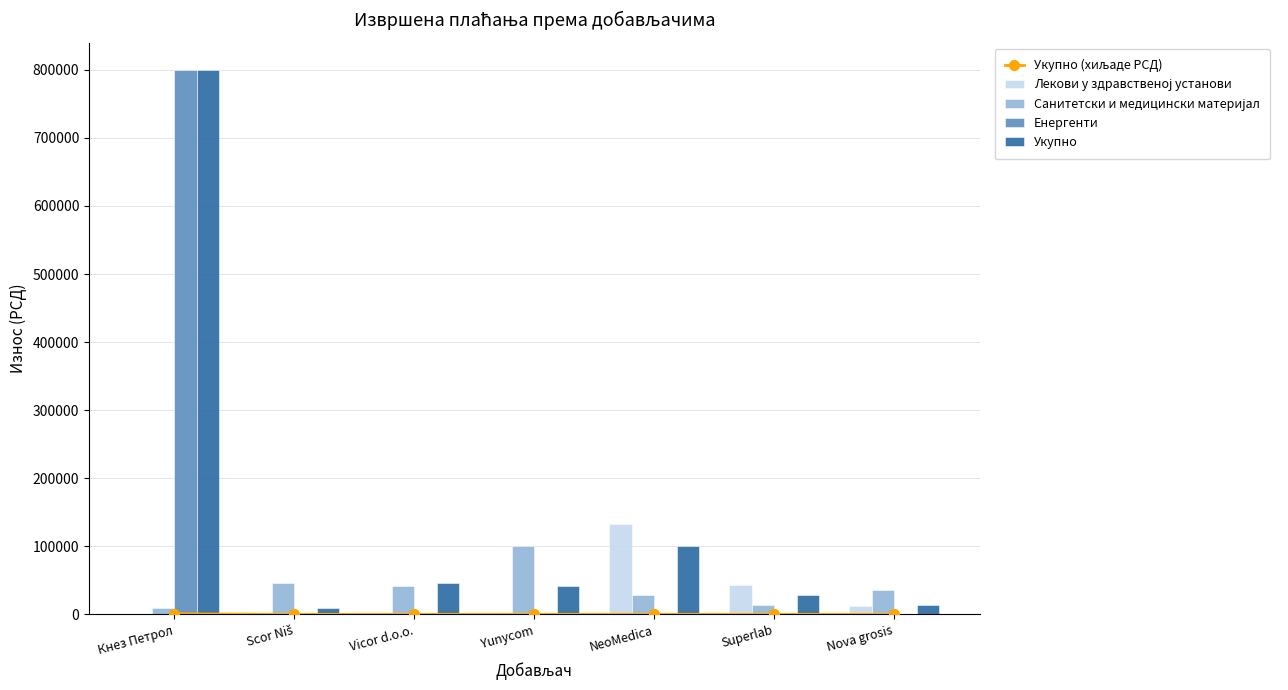

Rank the categories by Енергенти value from lowest to highest.

Scor Niš, Vicor d.o.o., Yunycom, NeoMedica, Superlab, Nova grosis, Кнез Петрол